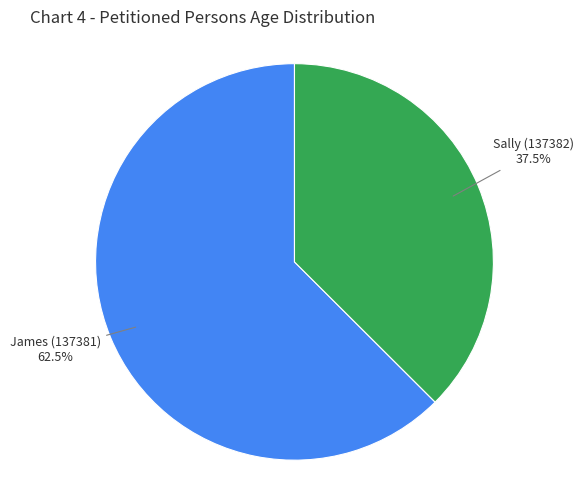

How many segments does this pie chart have?

2